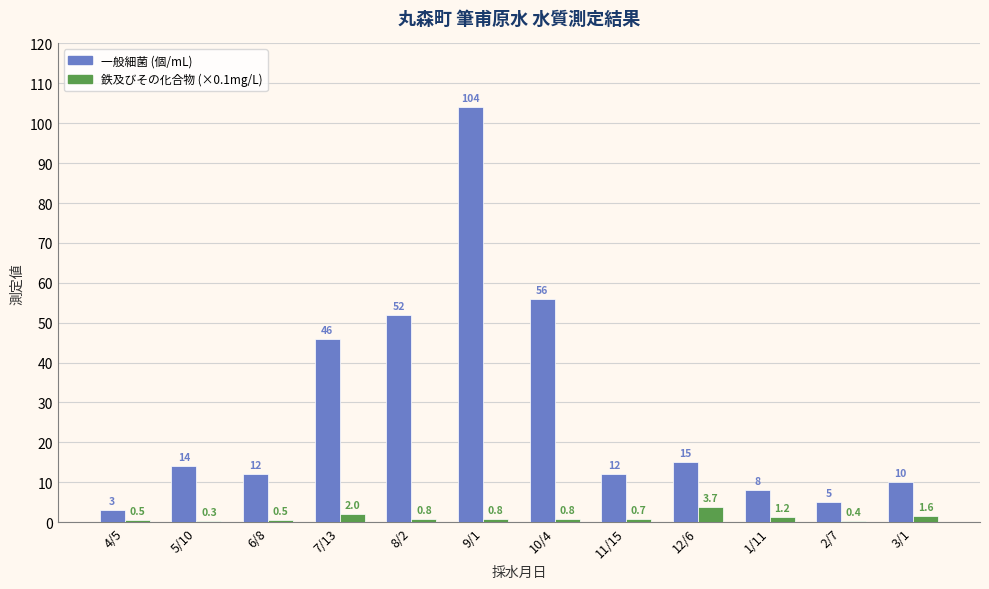

Are the bars grouped side by side (vs. stacked)?

Yes